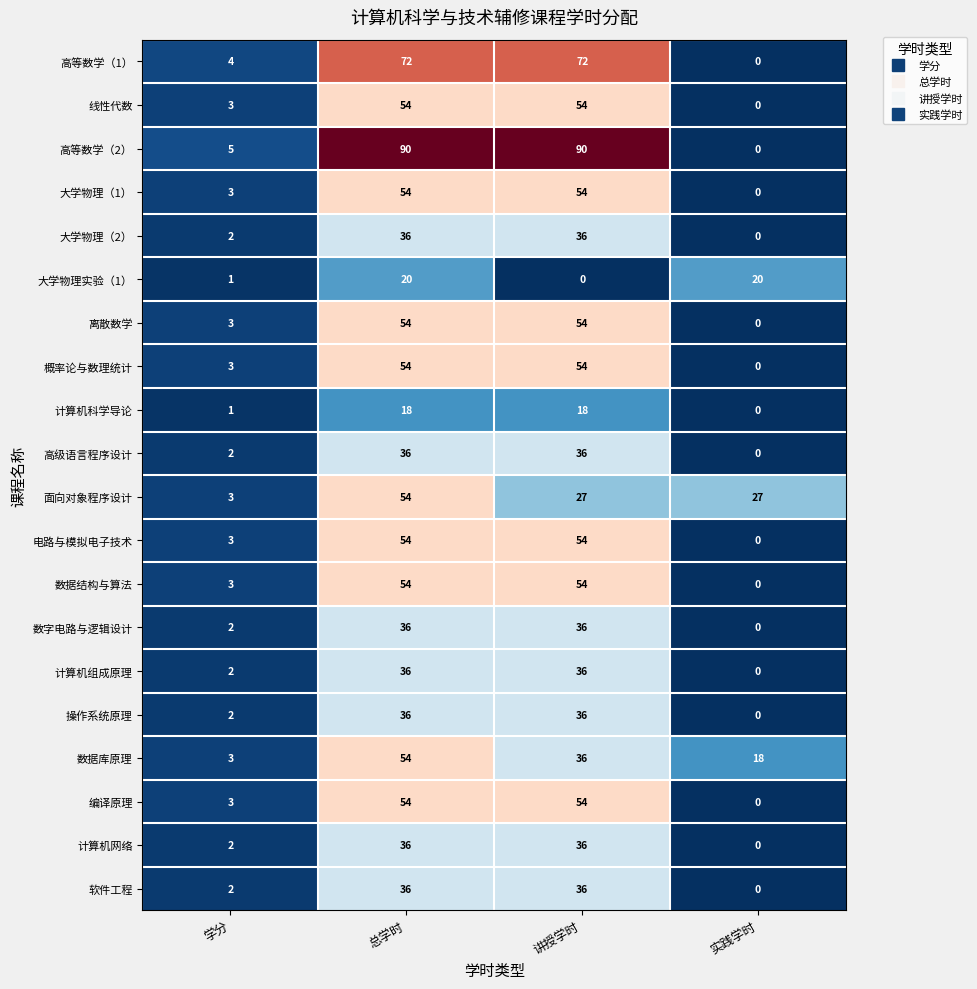

What is the sum of all 数字电路与逻辑设计 values?

74